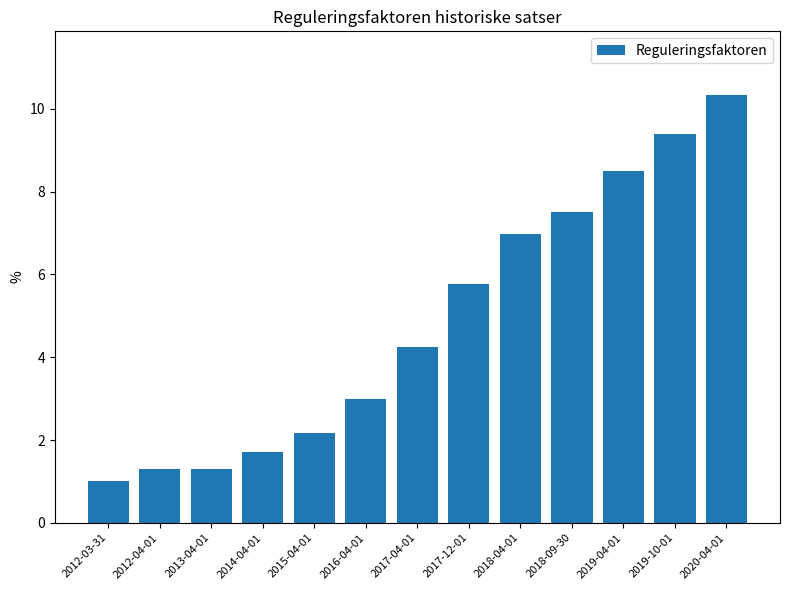

The chart shows a value of 0.5 at 2012-04-01. True or false?

False